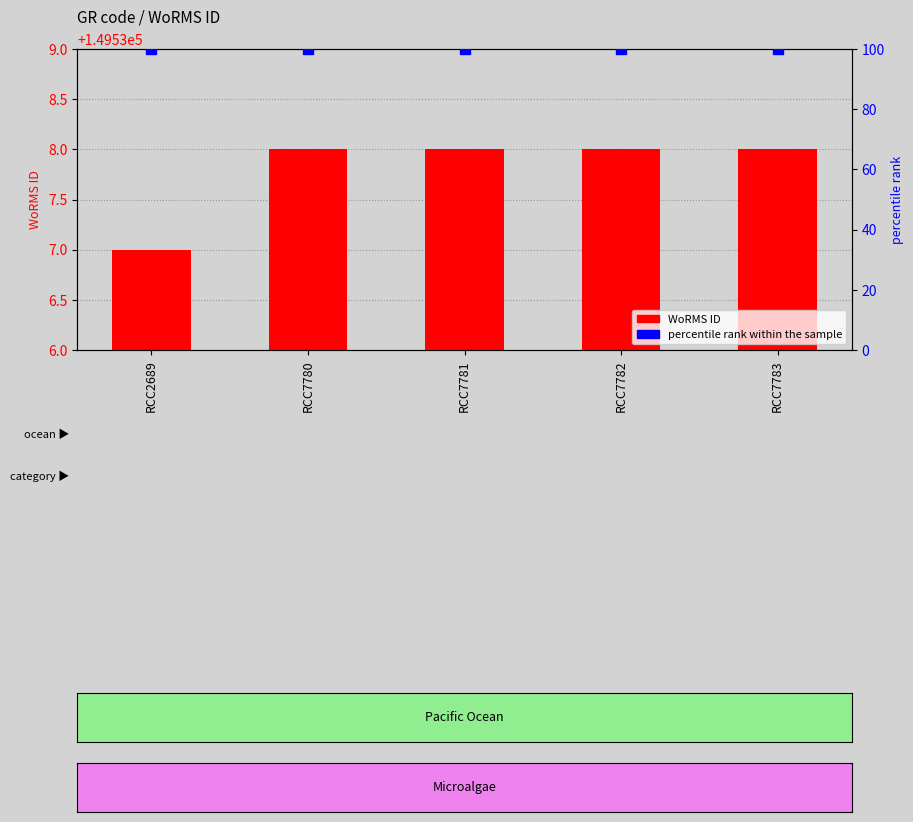

Is the value of percentile rank within the sample at RCC7781 greater than the value of WoRMS ID at RCC2689?

No